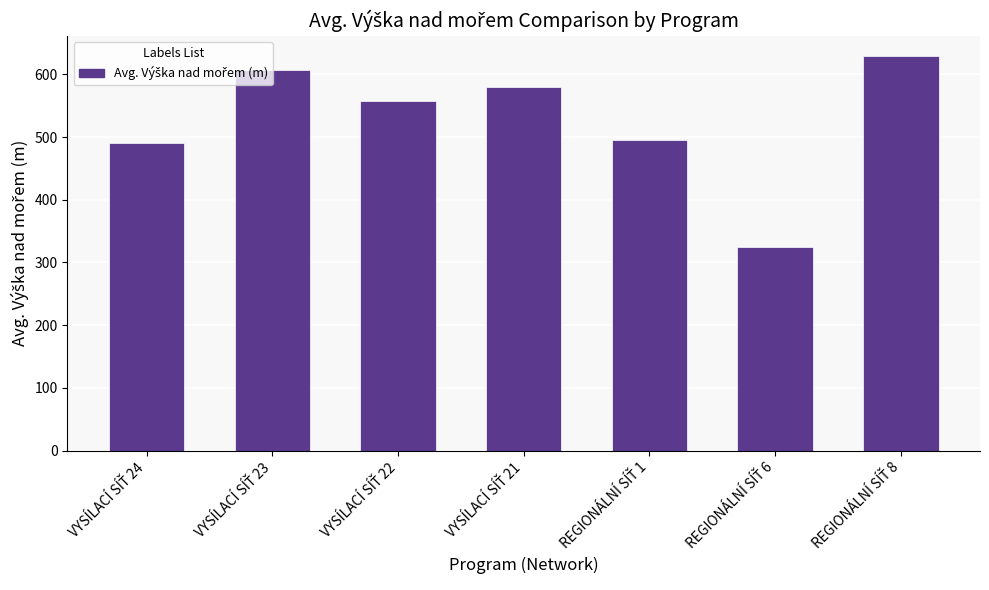

What is the difference between the second highest and second lowest values?

116